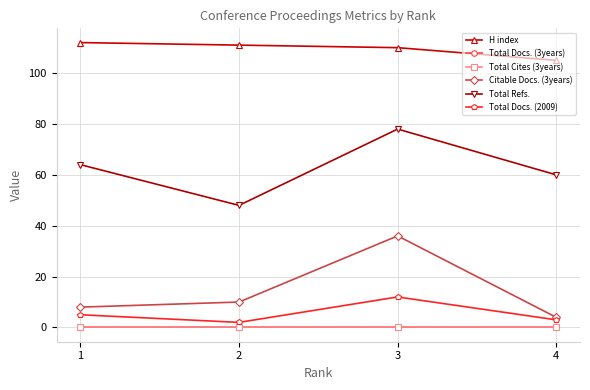

Is it true that Total Refs. equals 40 at 1?

False